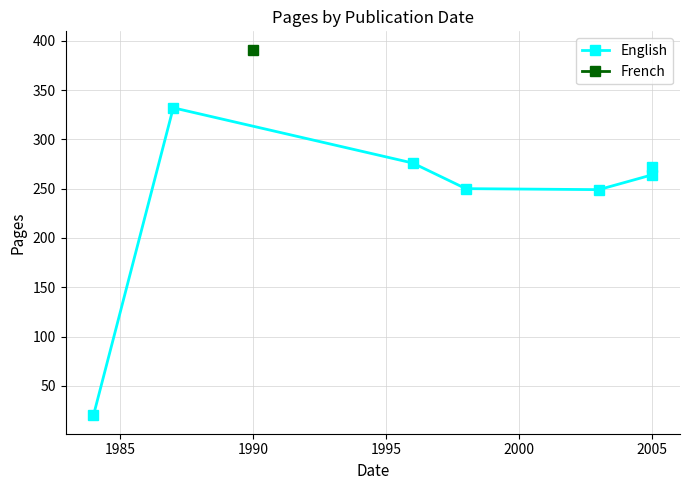

The chart shows a value of 134 at 2005. True or false?

False